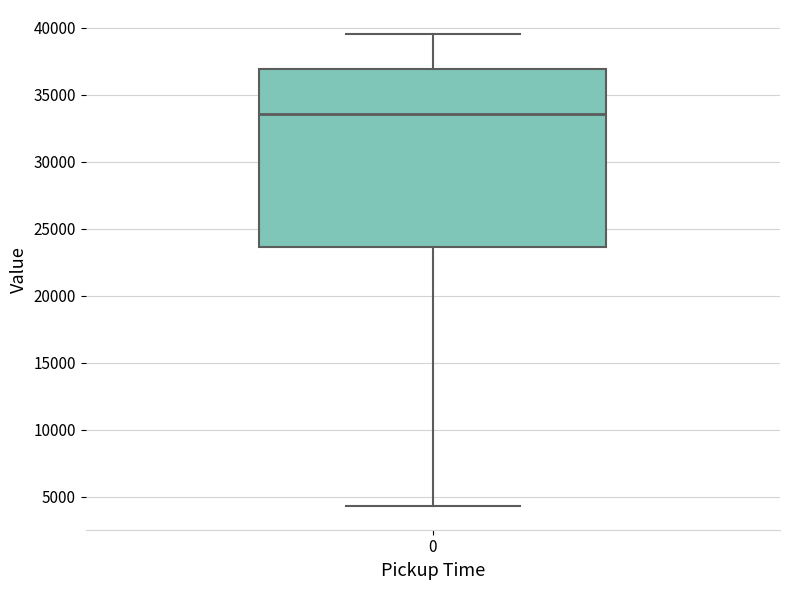

Where is the upper edge of the box at x = 0 on the y-axis? The values are not printed on the chart, so give them approximately, as read against the axis.

37000